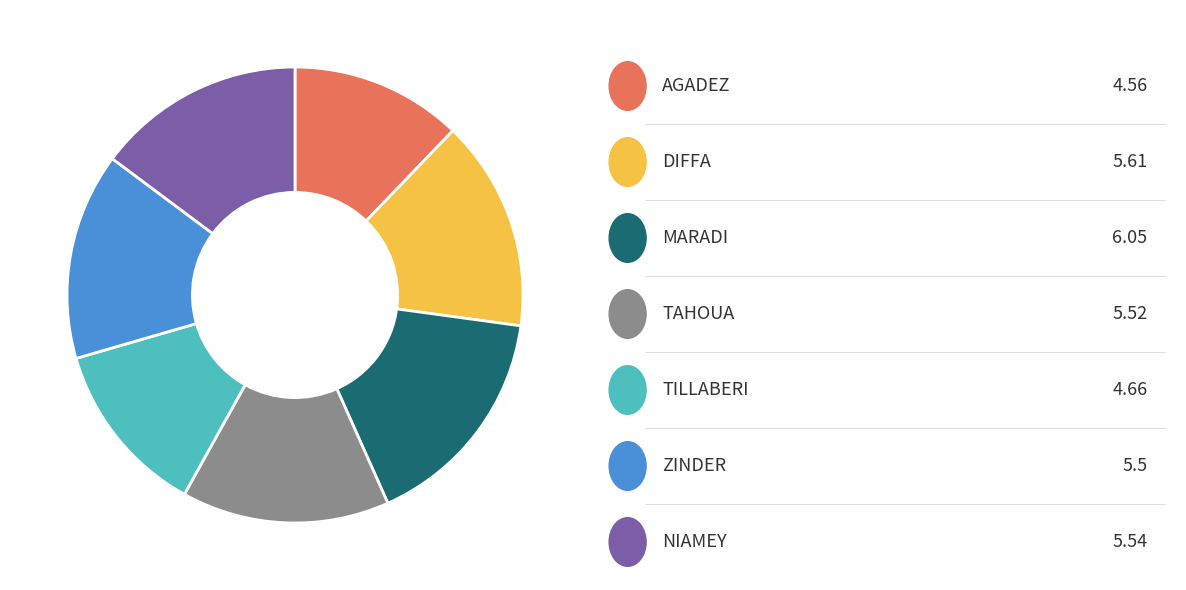

Is there a majority slice in this chart?

No